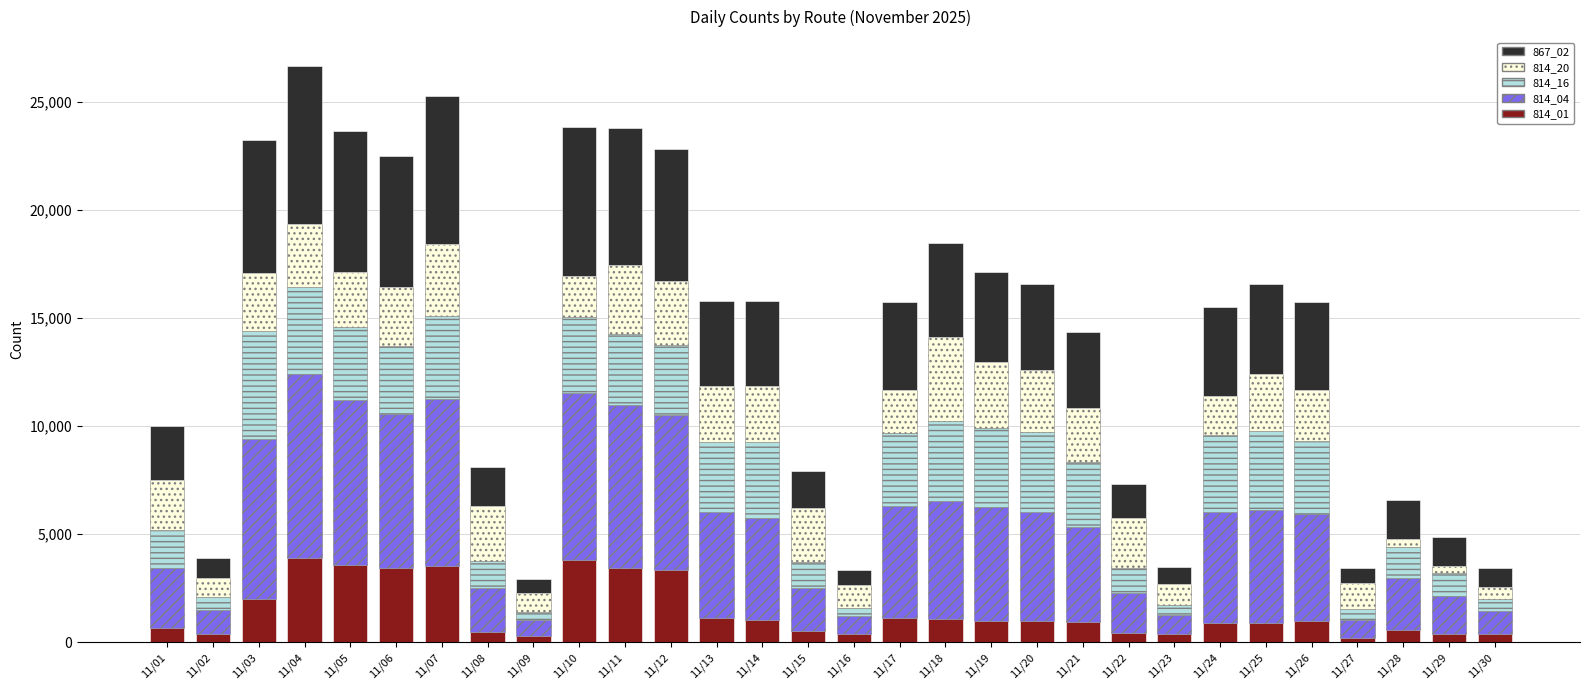

Rank the series by their maximum value, from highest to lowest.

814_04, 867_02, 814_16, 814_01, 814_20